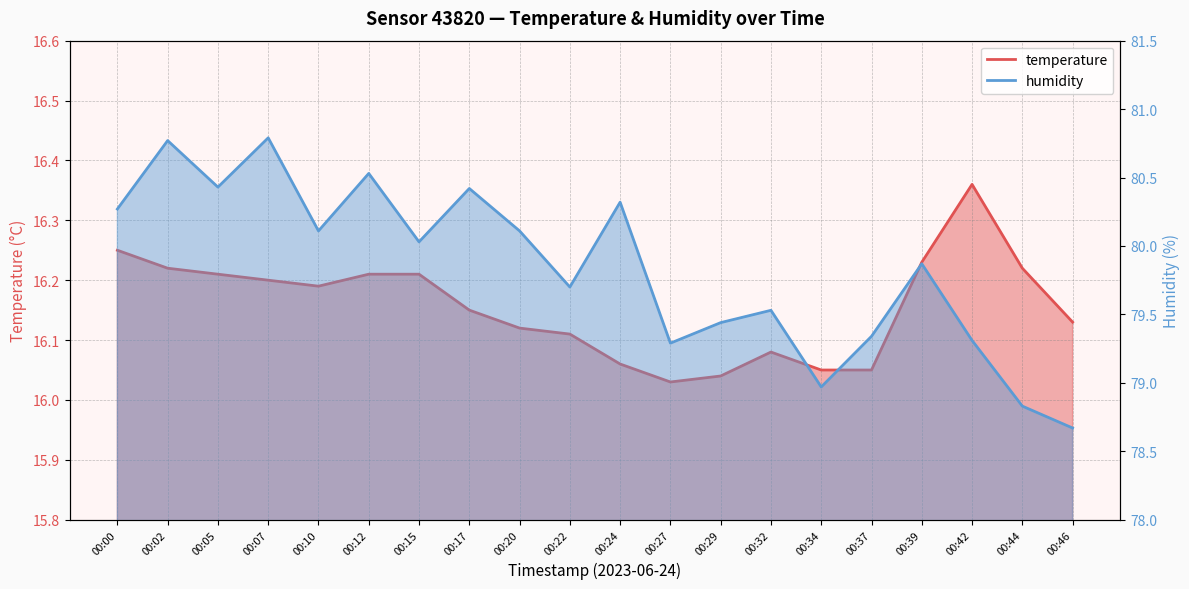

What is the value of the temperature point at the 9th from the left?

16.1